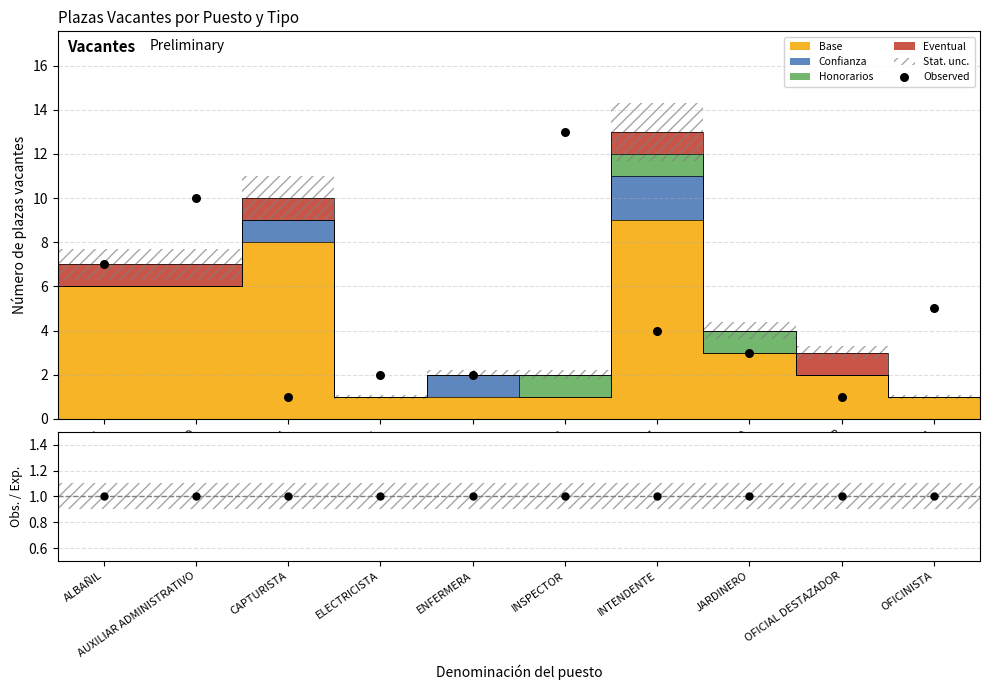

Which series contains the highest Y value?

Observed